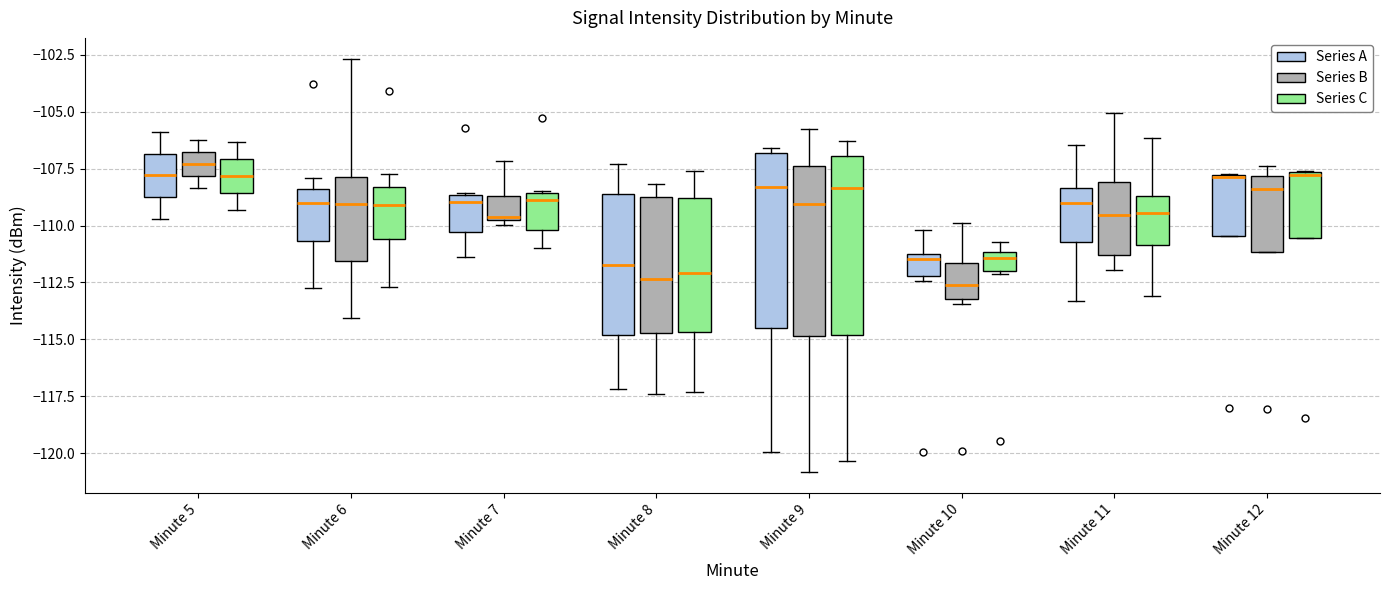

Reading left to right, transcribe this box plot: for each box, give where its median line is, the range the box spans, and where its two whiskers end, as read against the y-axis. The values are not printed on the chart, so give them approximately, as read against the axis.

Minute 5 (Series A): median -108.0, box -109.0 to -107.0, whiskers -109.5 to -106.0
Minute 5 (Series B): median -107.5, box -108.0 to -107.0, whiskers -108.5 to -106.5
Minute 5 (Series C): median -108.0, box -108.5 to -107.0, whiskers -109.5 to -106.5
Minute 6 (Series A): median -109.0, box -110.5 to -108.5, whiskers -113.0 to -108.0
Minute 6 (Series B): median -109.0, box -111.5 to -108.0, whiskers -114.0 to -102.5
Minute 6 (Series C): median -109.0, box -110.5 to -108.5, whiskers -112.5 to -107.5
Minute 7 (Series A): median -109.0, box -110.5 to -108.5, whiskers -111.5 to -108.5
Minute 7 (Series B): median -109.5, box -109.5 to -108.5, whiskers -110.0 to -107.0
Minute 7 (Series C): median -109.0, box -110.0 to -108.5, whiskers -111.0 to -108.5
Minute 8 (Series A): median -111.5, box -115.0 to -108.5, whiskers -117.0 to -107.5
Minute 8 (Series B): median -112.5, box -114.5 to -109.0, whiskers -117.5 to -108.0
Minute 8 (Series C): median -112.0, box -114.5 to -109.0, whiskers -117.5 to -107.5
Minute 9 (Series A): median -108.5, box -114.5 to -107.0, whiskers -120.0 to -106.5
Minute 9 (Series B): median -109.0, box -115.0 to -107.5, whiskers -121.0 to -105.5
Minute 9 (Series C): median -108.5, box -115.0 to -107.0, whiskers -120.5 to -106.5
Minute 10 (Series A): median -111.5 (just below the box's upper edge), box -112.0 to -111.5, whiskers -112.5 to -110.0
Minute 10 (Series B): median -112.5, box -113.0 to -111.5, whiskers -113.5 to -110.0
Minute 10 (Series C): median -111.5, box -112.0 to -111.0, whiskers -112.0 to -110.5
Minute 11 (Series A): median -109.0, box -110.5 to -108.5, whiskers -113.5 to -106.5
Minute 11 (Series B): median -109.5, box -111.5 to -108.0, whiskers -112.0 to -105.0
Minute 11 (Series C): median -109.5, box -111.0 to -108.5, whiskers -113.0 to -106.0
Minute 12 (Series A): median -108.0, box -110.5 to -108.0, whiskers -110.5 to -107.5
Minute 12 (Series B): median -108.5, box -111.0 to -108.0, whiskers -111.0 to -107.5
Minute 12 (Series C): median -108.0, box -110.5 to -107.5, whiskers -110.5 to -107.5